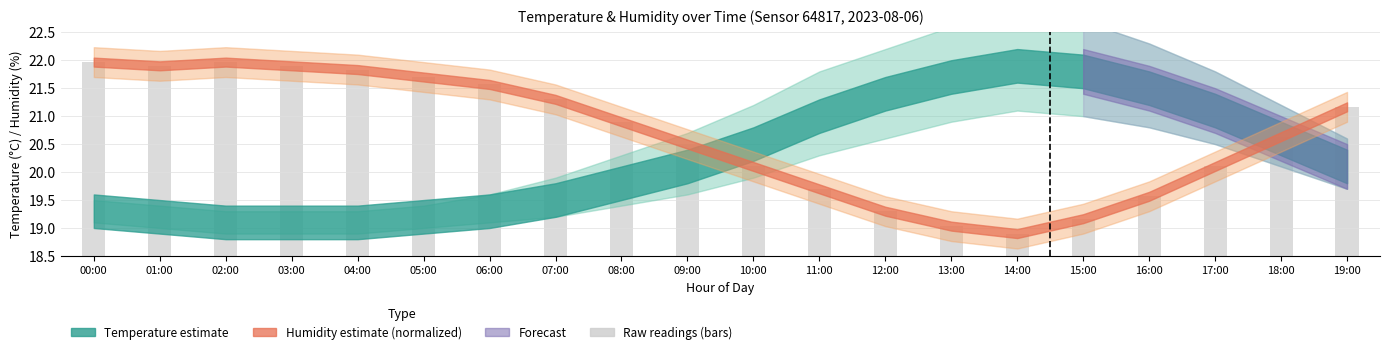

Reading left to right, list all the values displayed in this chart.

22.0	21.9	22.0	21.9	21.8	21.7	21.6	21.3	20.9	20.5	20.1	19.7	19.3	19.0	18.9	19.2	19.6	20.1	20.6	21.2